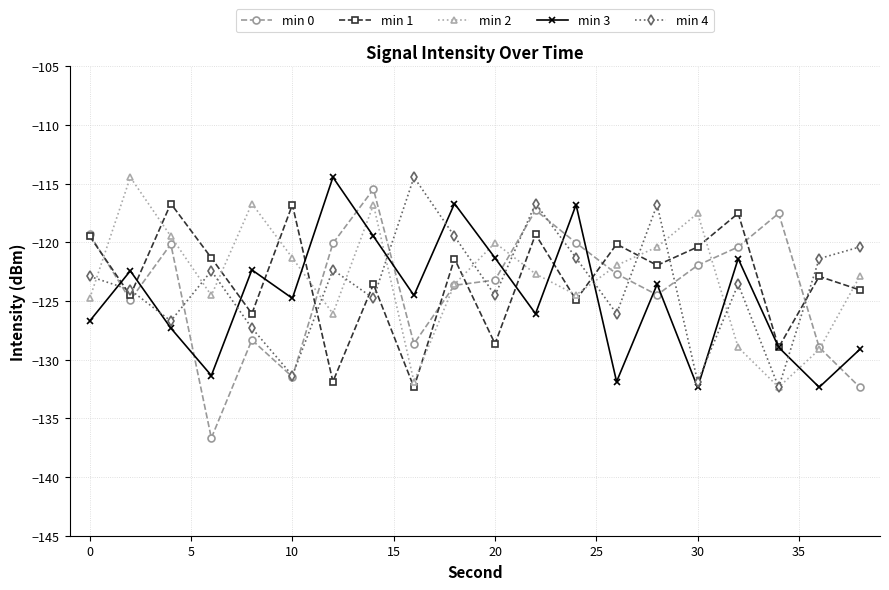

What is the value of the min 1 point at the 19th from the left?

-122.9